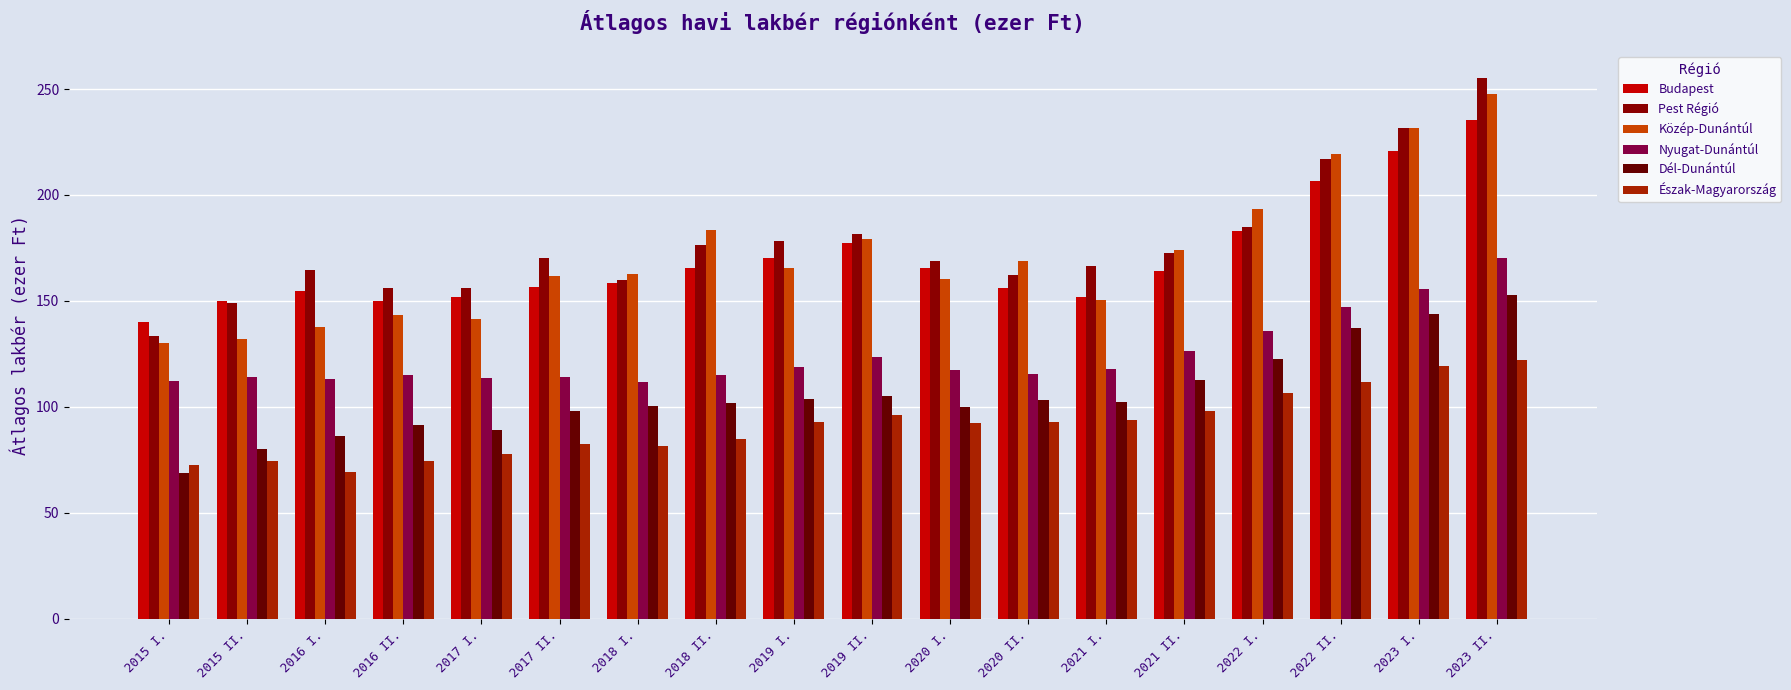

Which label corresponds to the largest value in the chart?

2023 II.